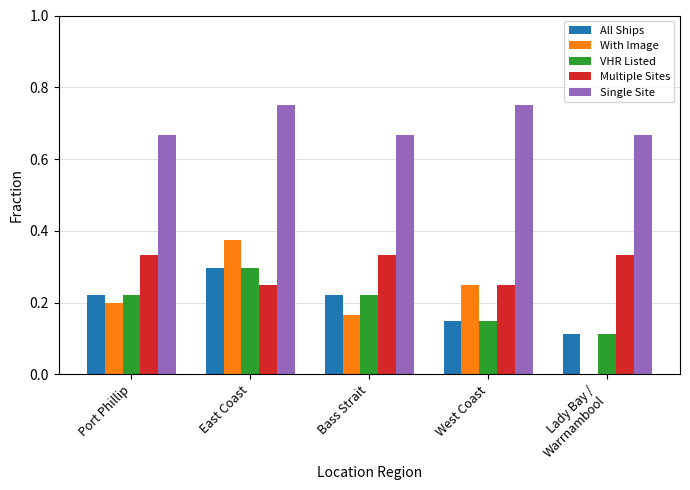

Are the bars grouped side by side (vs. stacked)?

Yes